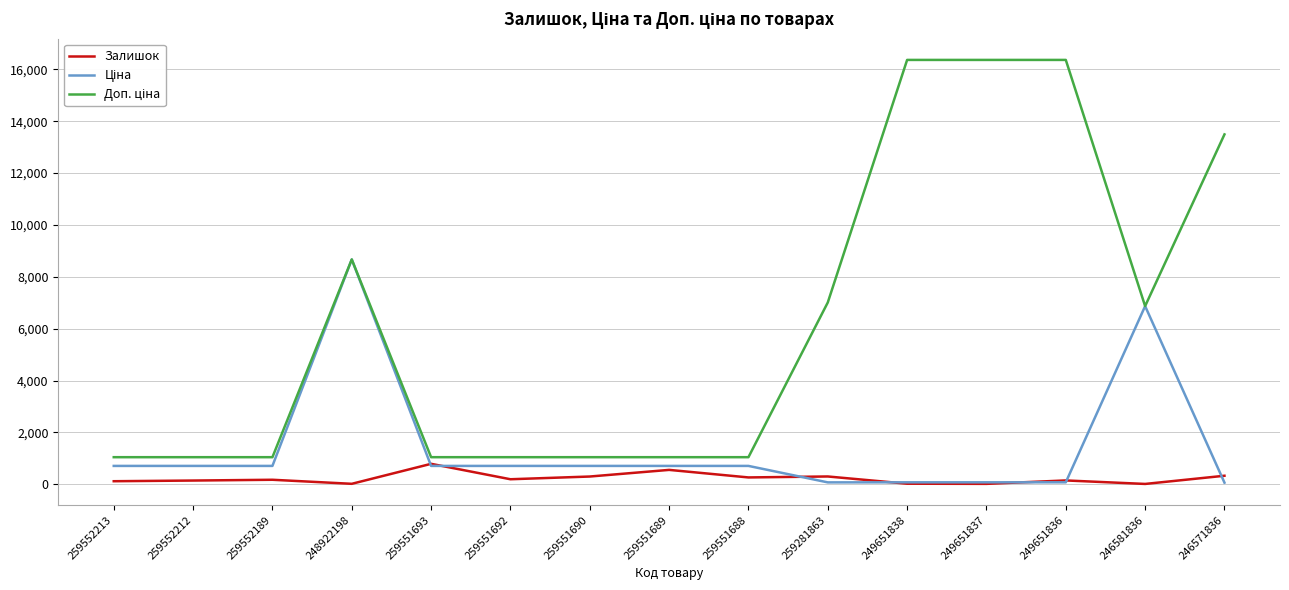

What is the total value across all series at 259551693?

2533.5